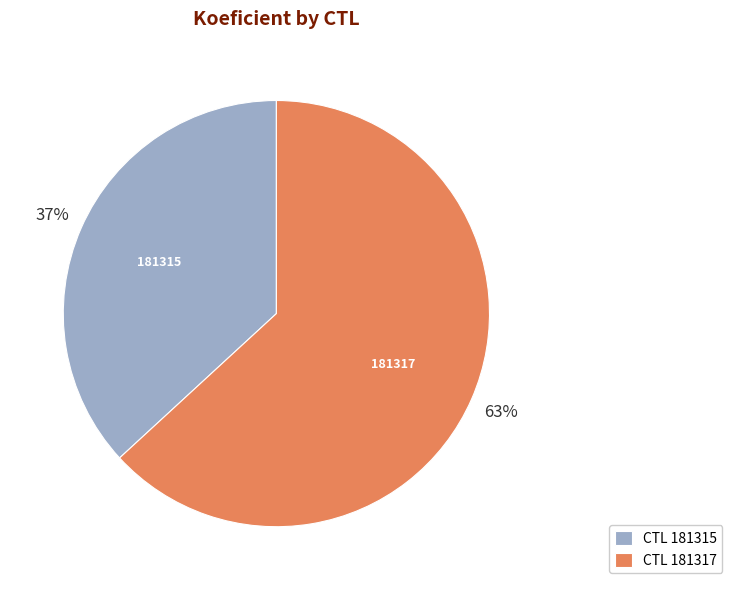

Which has a higher value, CTL 181317 or CTL 181315?

CTL 181317